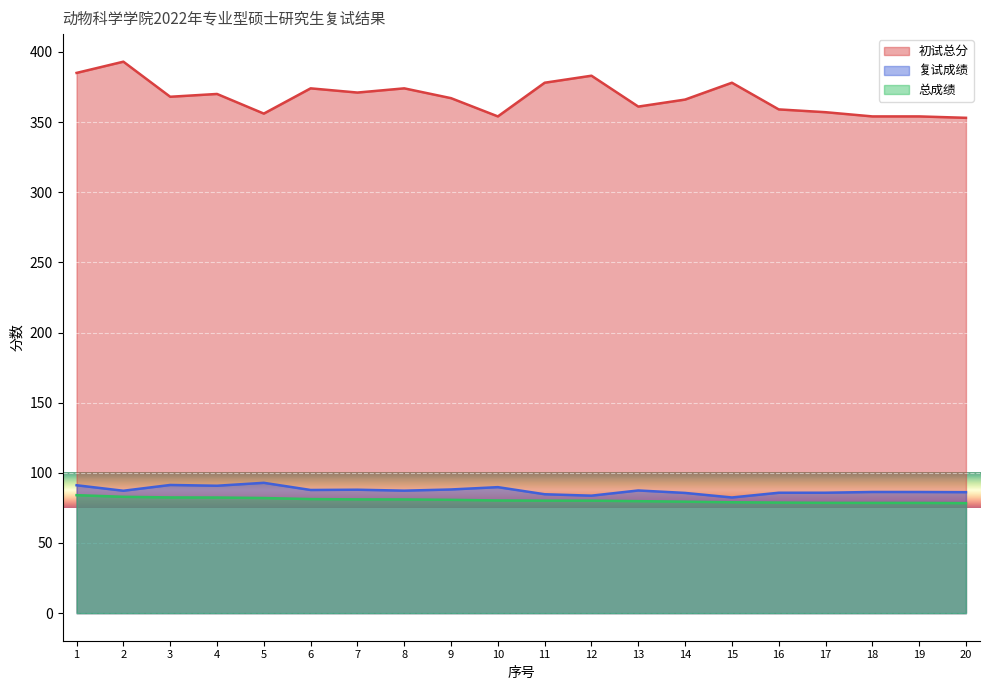

At which label does 复试成绩 reach its peak?

5